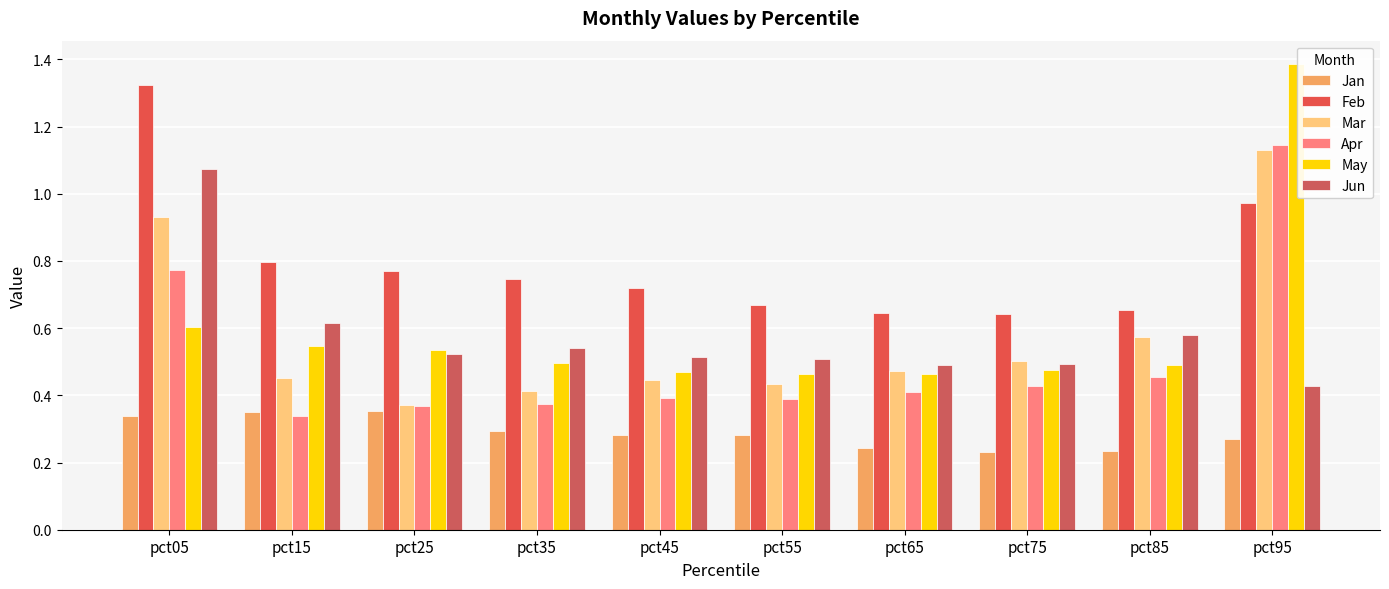

Does the chart contain stacked bars?

No